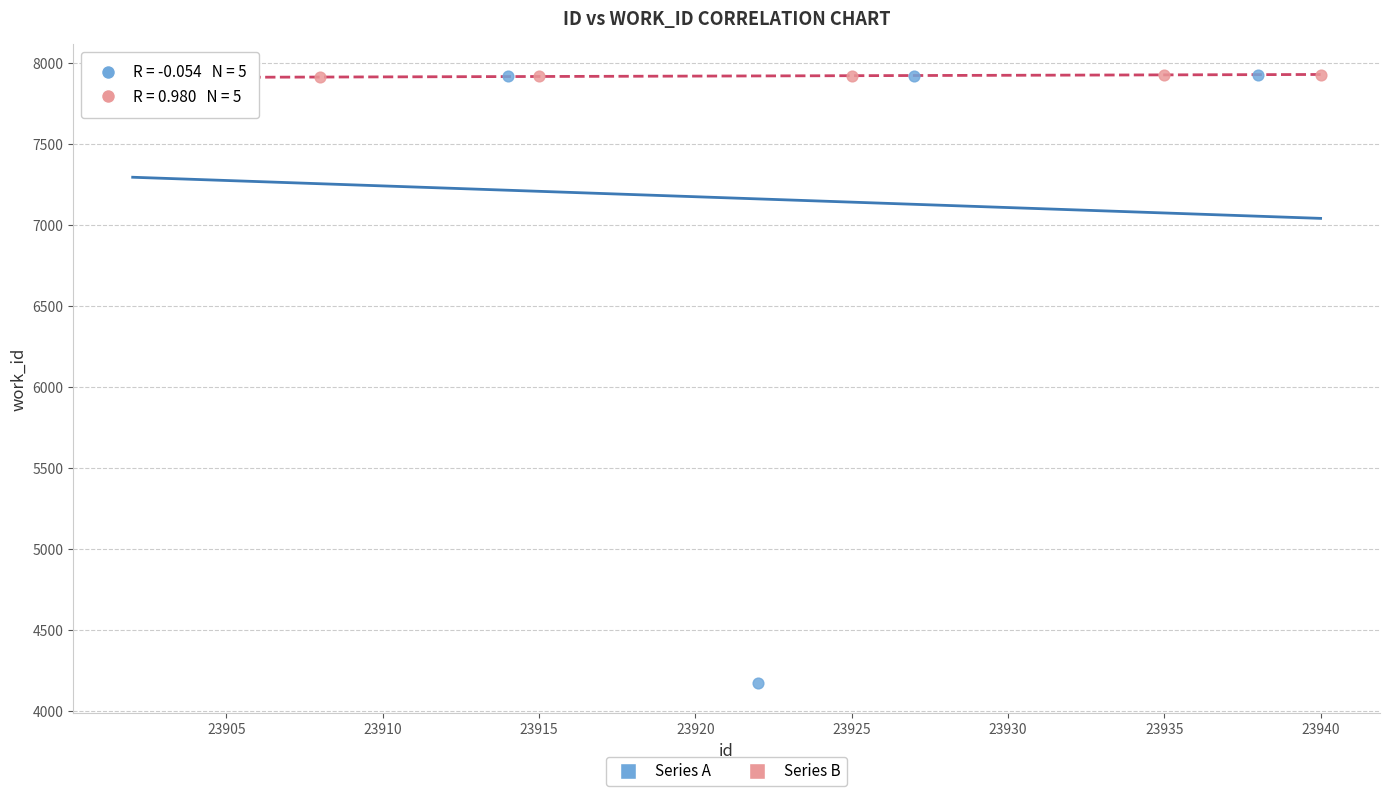

Which series has the largest Y range (max minus min)?

Series A